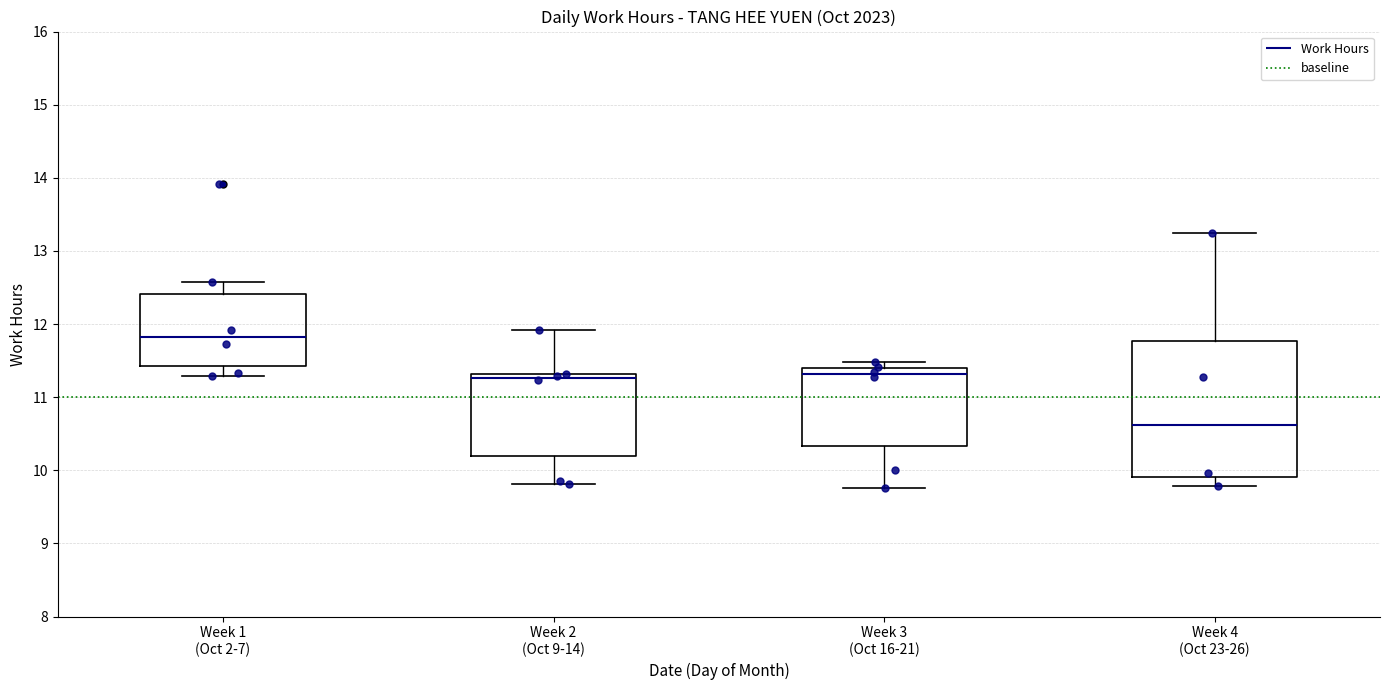

Which box's median line is the lowest?

Week 4 (Oct 23-26)